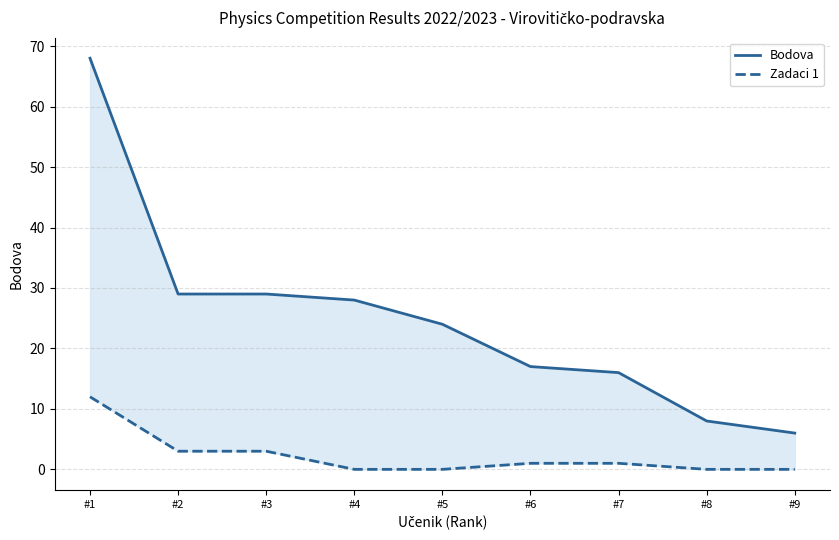

Reading left to right, transcribe all the data shown in this chart.

Bodova: 68	29	29	28	24	17	16	8	6
Zadaci 1: 12	3	3	0	0	1	1	0	0